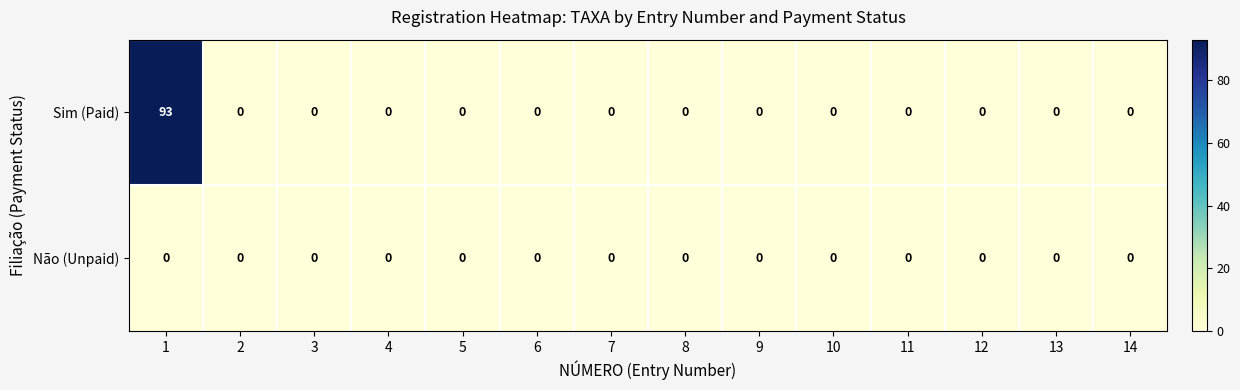

Reading left to right, what are all the values shown in this chart?

Sim (Paid): 1=93	2=0	3=0	4=0	5=0	6=0	7=0	8=0	9=0	10=0	11=0	12=0	13=0	14=0
Não (Unpaid): 1=0	2=0	3=0	4=0	5=0	6=0	7=0	8=0	9=0	10=0	11=0	12=0	13=0	14=0